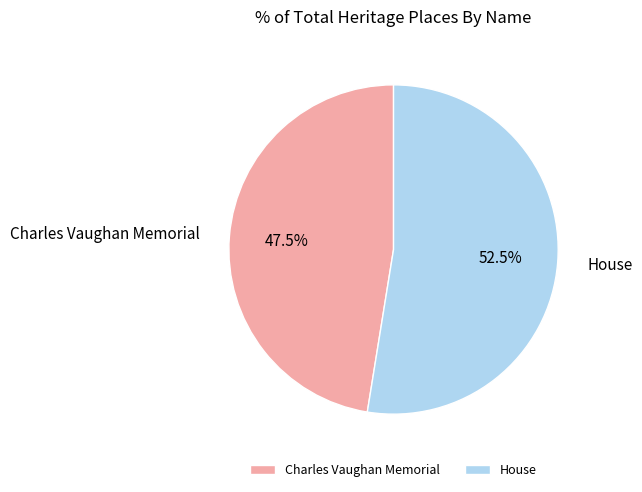

To the nearest percent, what is the difference between the largest and smallest slice percentages?

5%